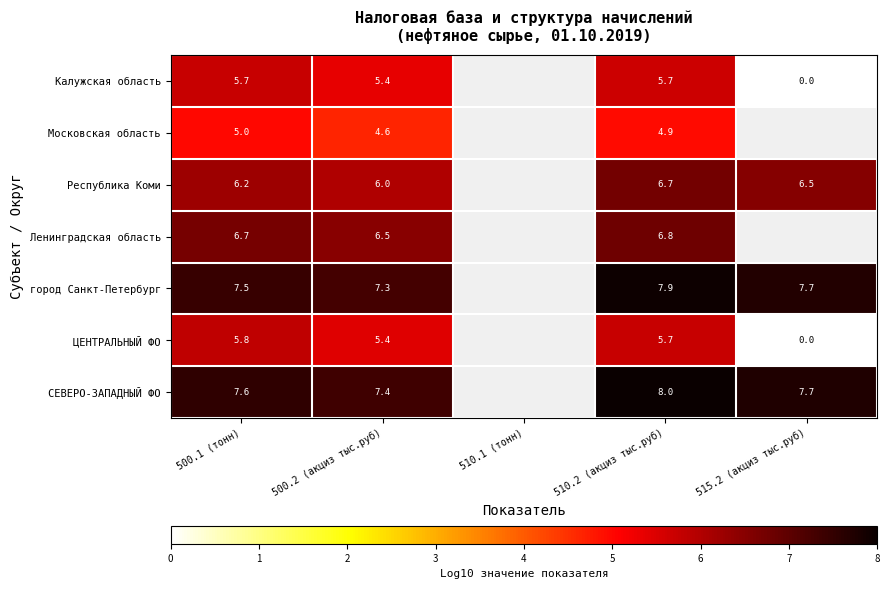

Is the value of Республика Коми at 500.1 (тонн) greater than the value of Ленинградская область at 510.2 (акциз тыс.руб)?

No